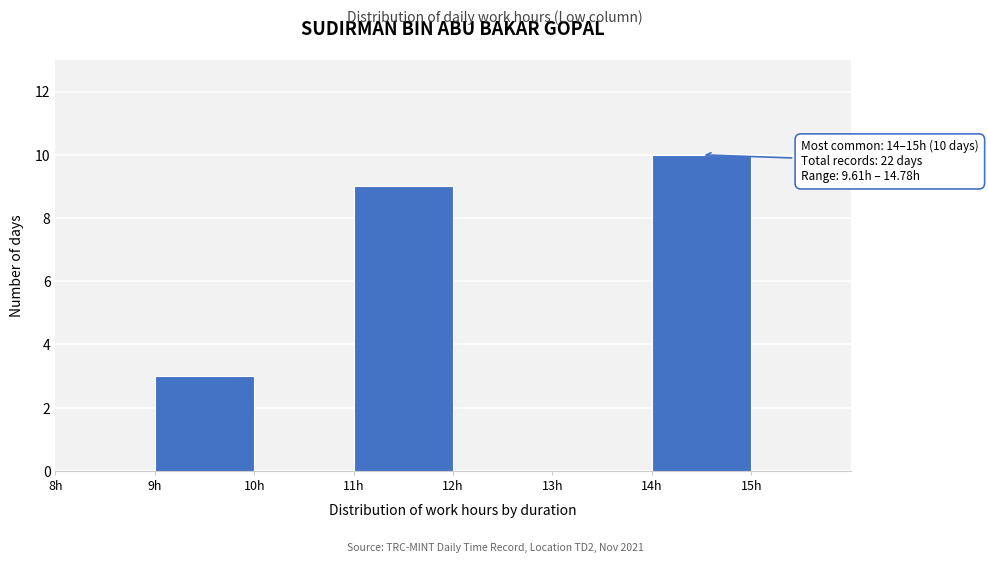

Which range on the x-axis has the tallest bar?

14 to 15